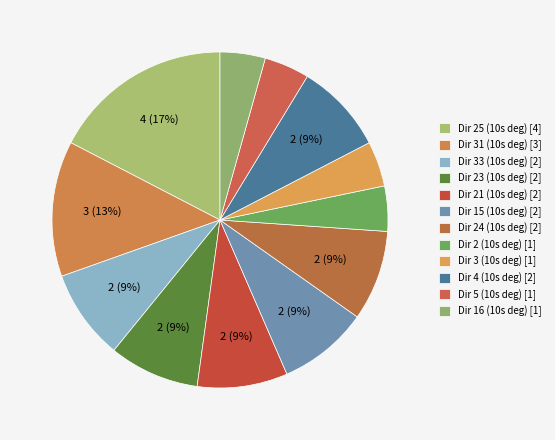

Is the sum of Dir 24 (10s deg) and Dir 15 (10s deg) greater than half?

No